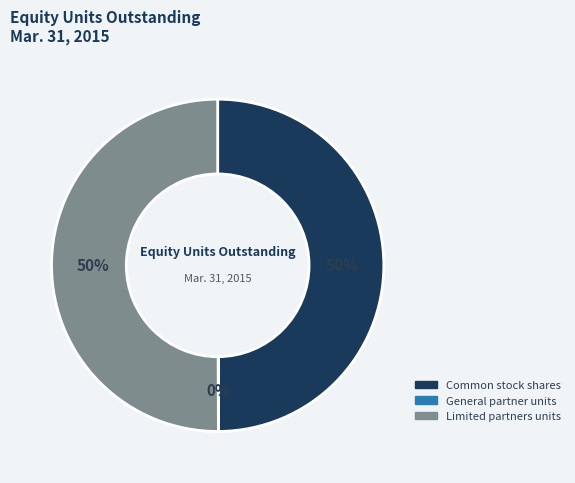

To the nearest percent, what is the difference between the largest and smallest slice percentages?

50%